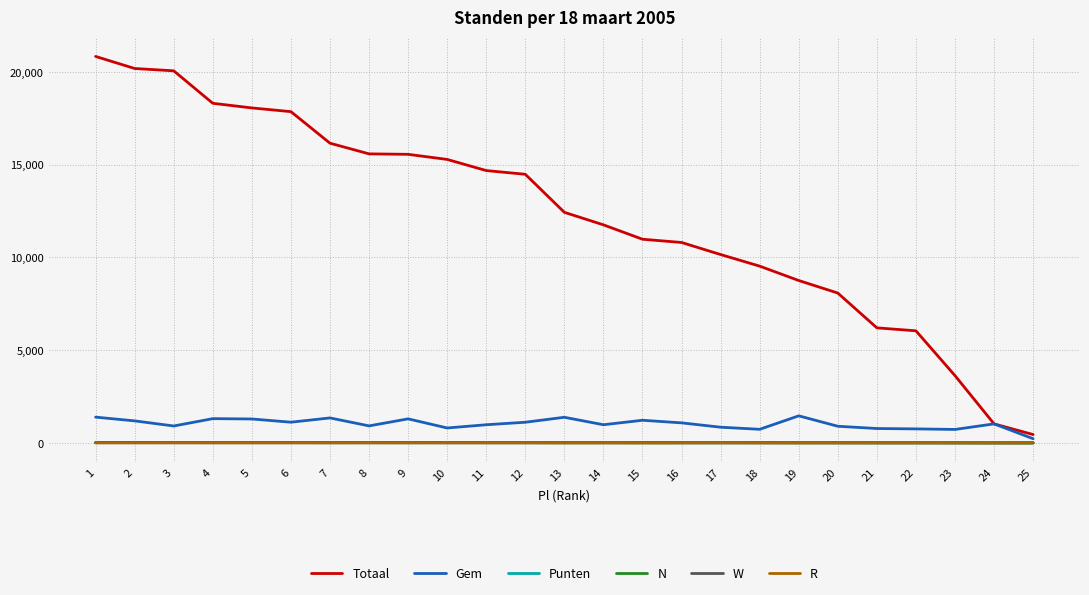

What is the maximum value for Totaal?

20825.0